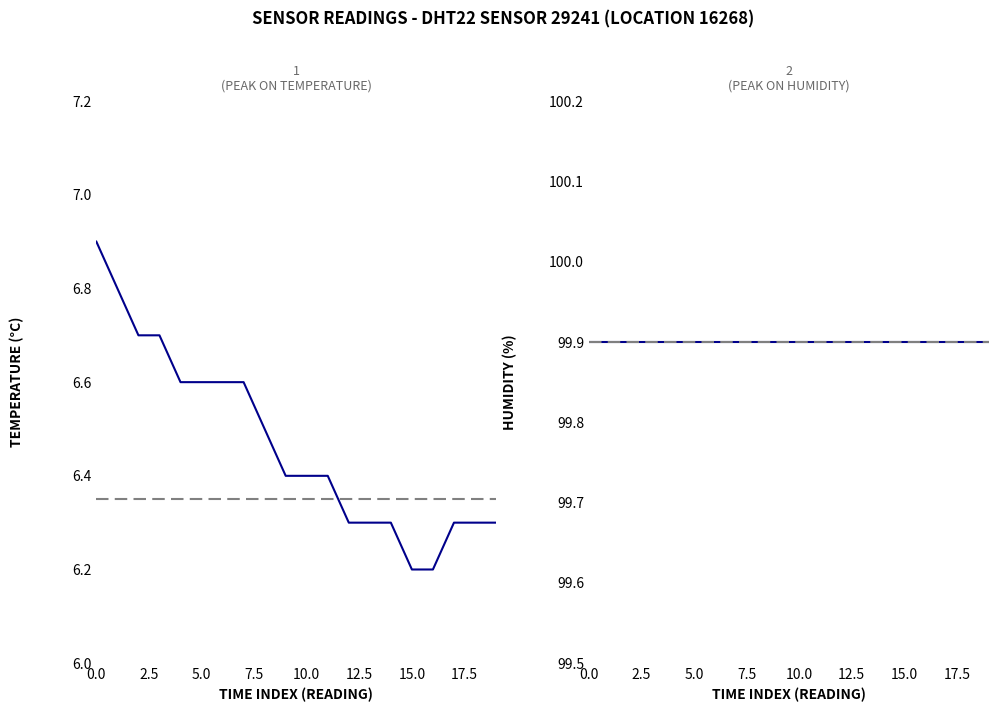

Rank the series by their average value, from highest to lowest.

humidity, temperature